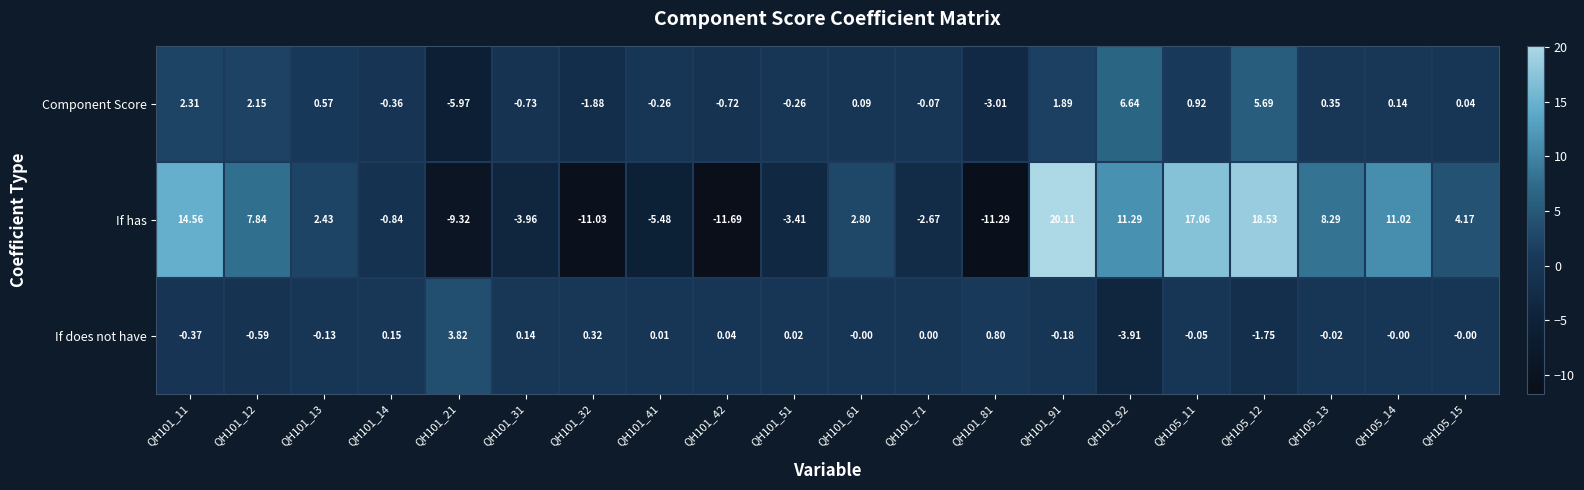

How many negative values does the If has series have?

9